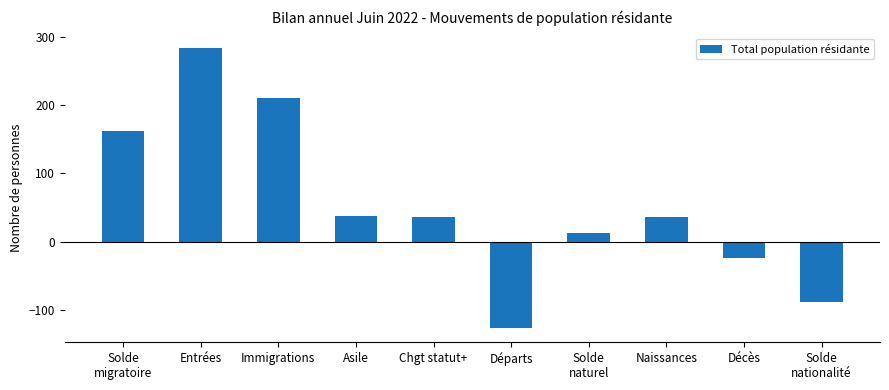

What is the label of the 2nd bar from the right?

Décès